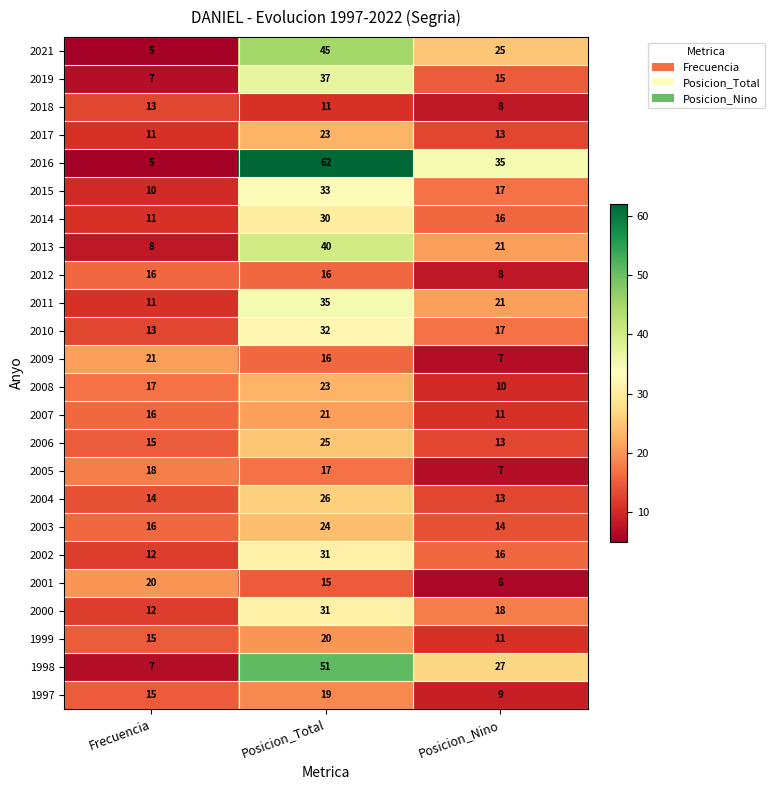

What is the greatest value displayed?

62